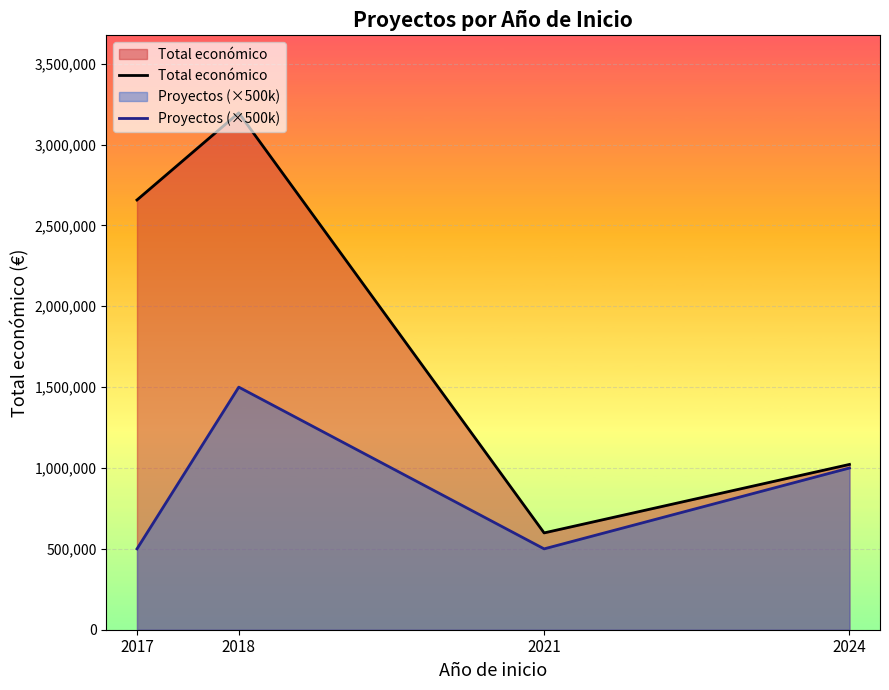

List the series in order of their overall mean, lowest first.

Proyectos (×500k), Total económico